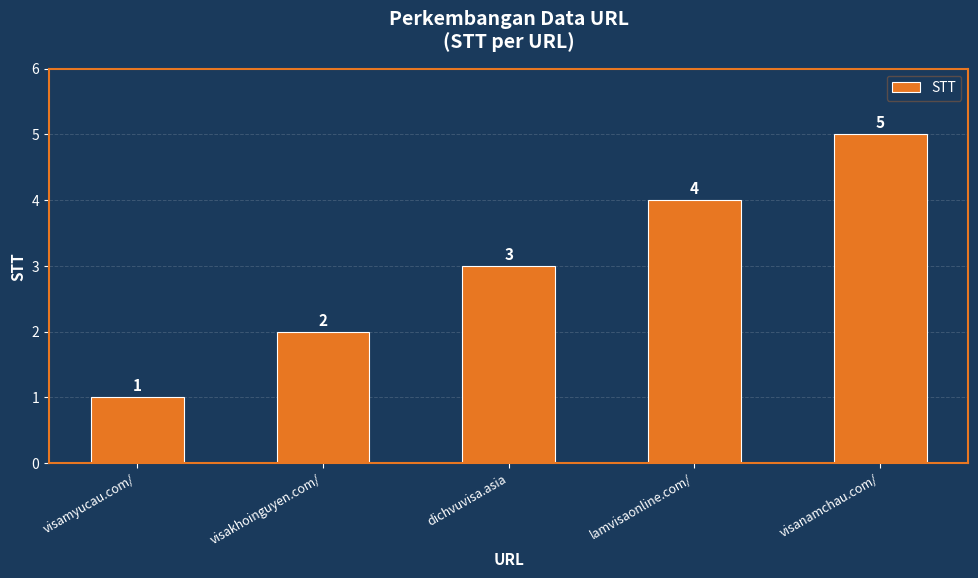

Which label corresponds to the smallest value in the chart?

visamyucau.com/